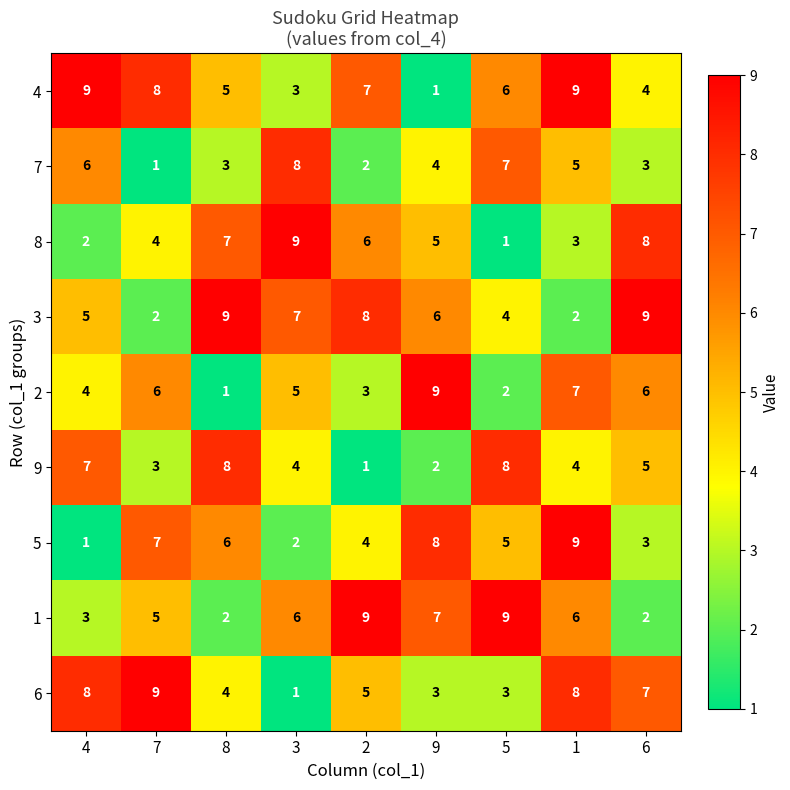

What is the total value across all series at 7?

45